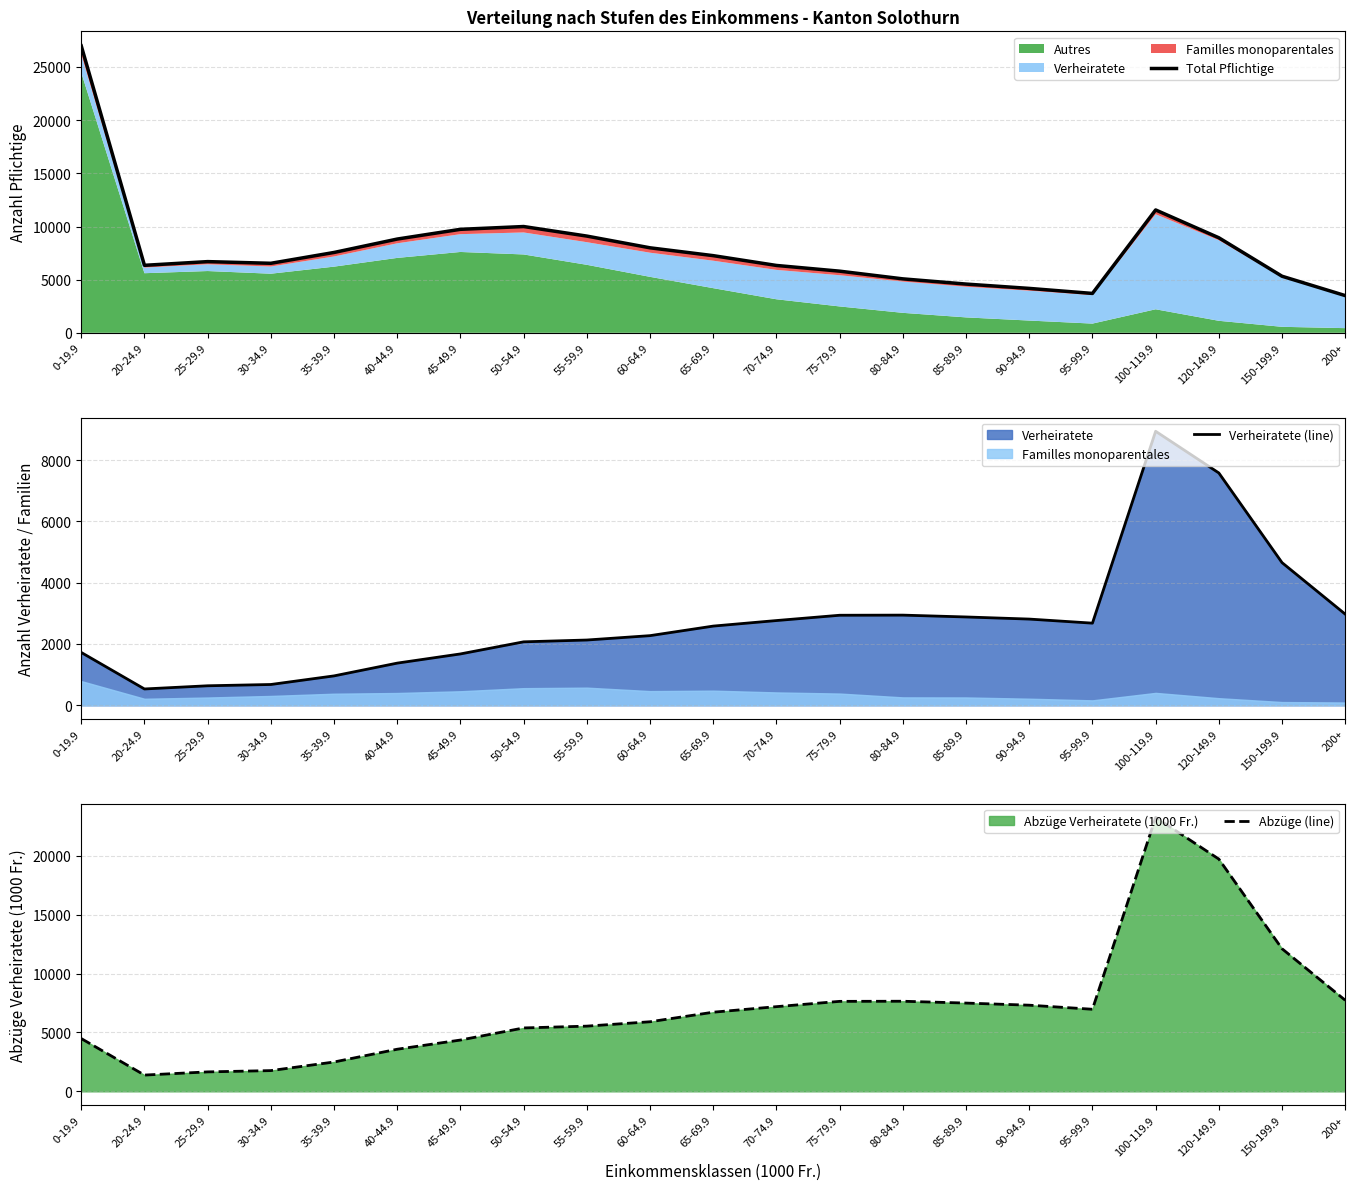

At which label does Total Pflichtige first exceed 6700?

0-19.9